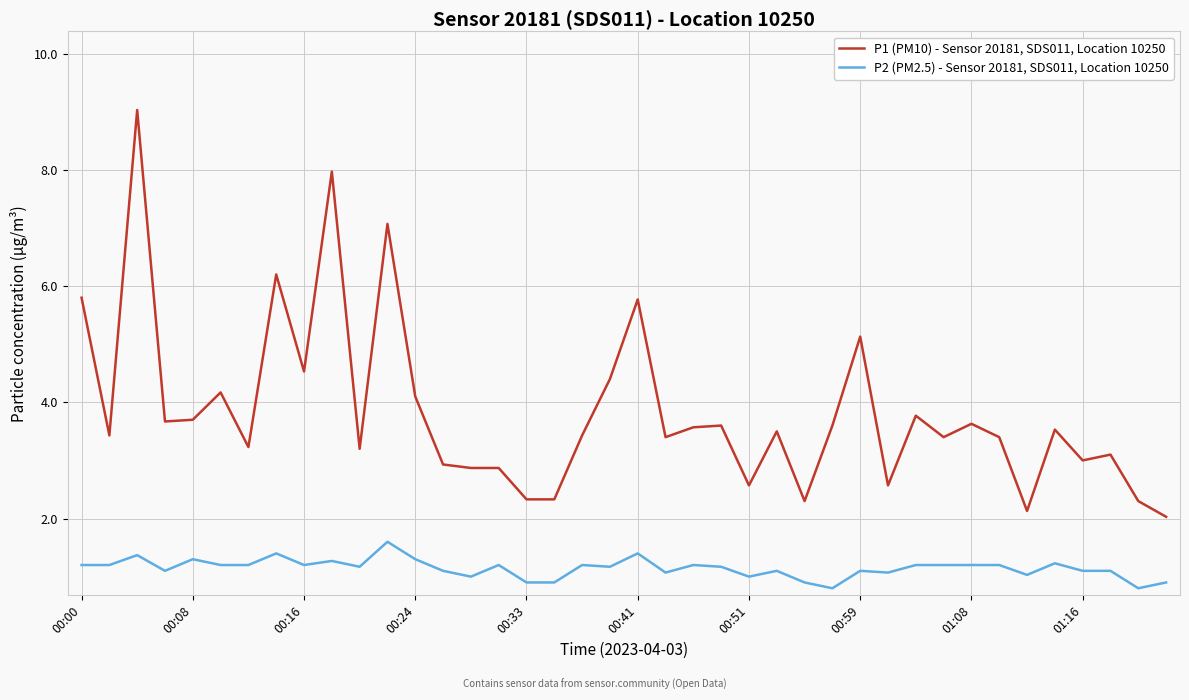

What is the maximum value for P2 (PM2.5) - Sensor 20181, SDS011, Location 10250?

1.6